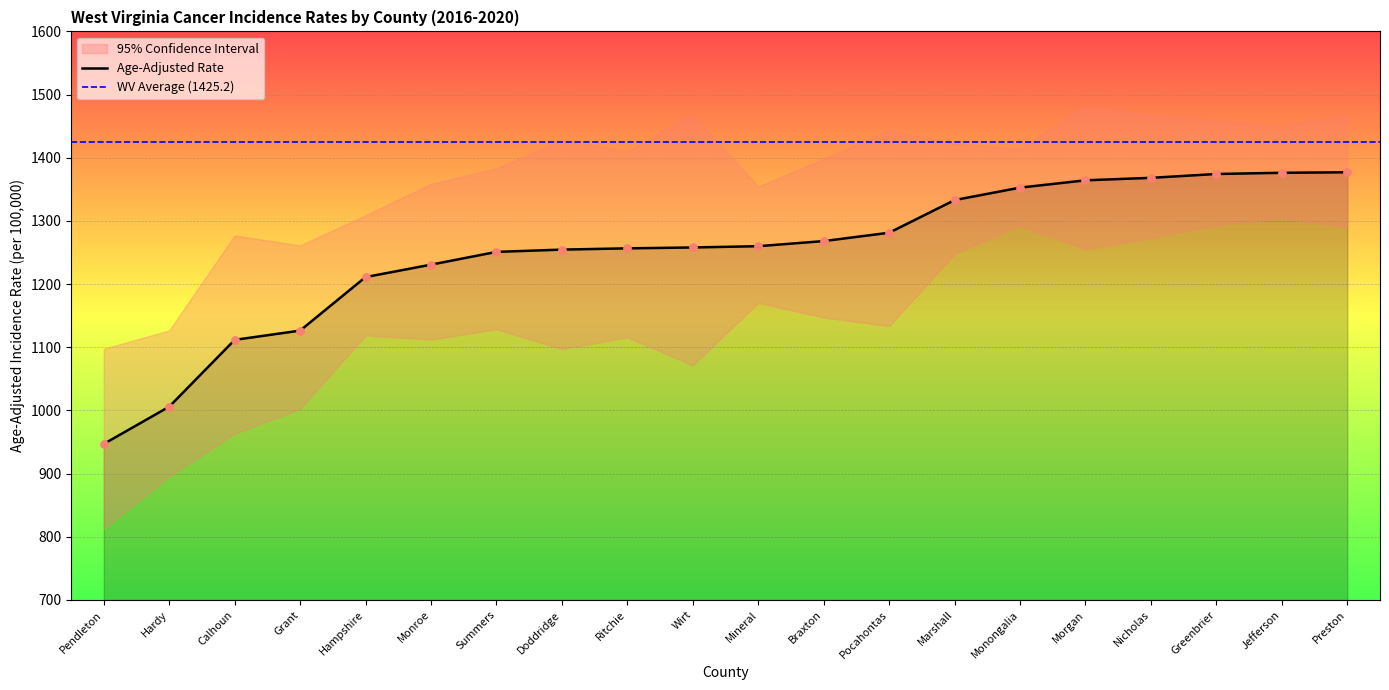

Which series reaches the maximum Y coordinate?

Upper 95% CI